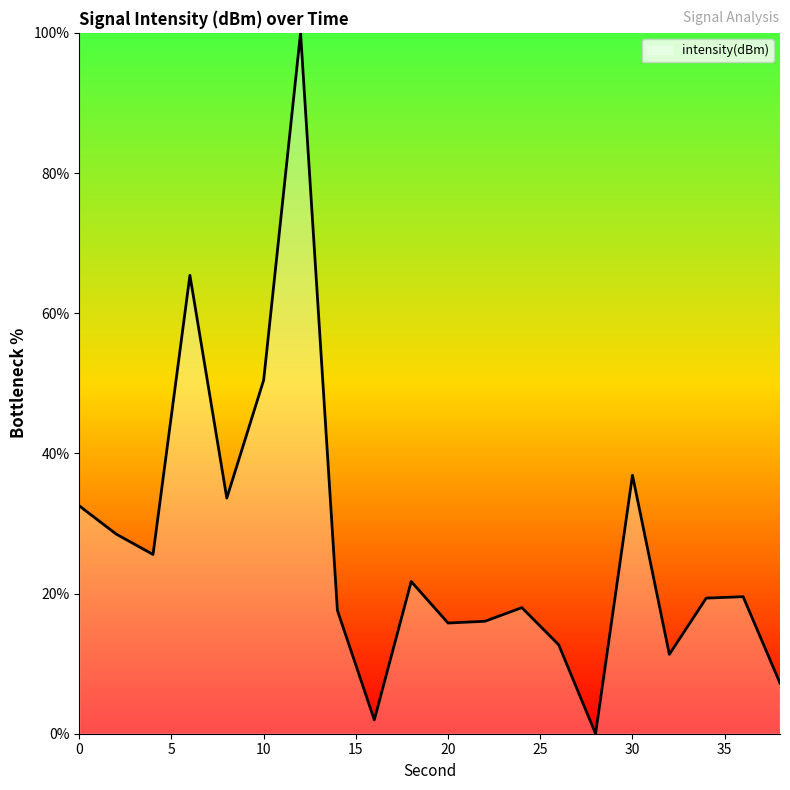

What is the greatest value displayed?

100.0